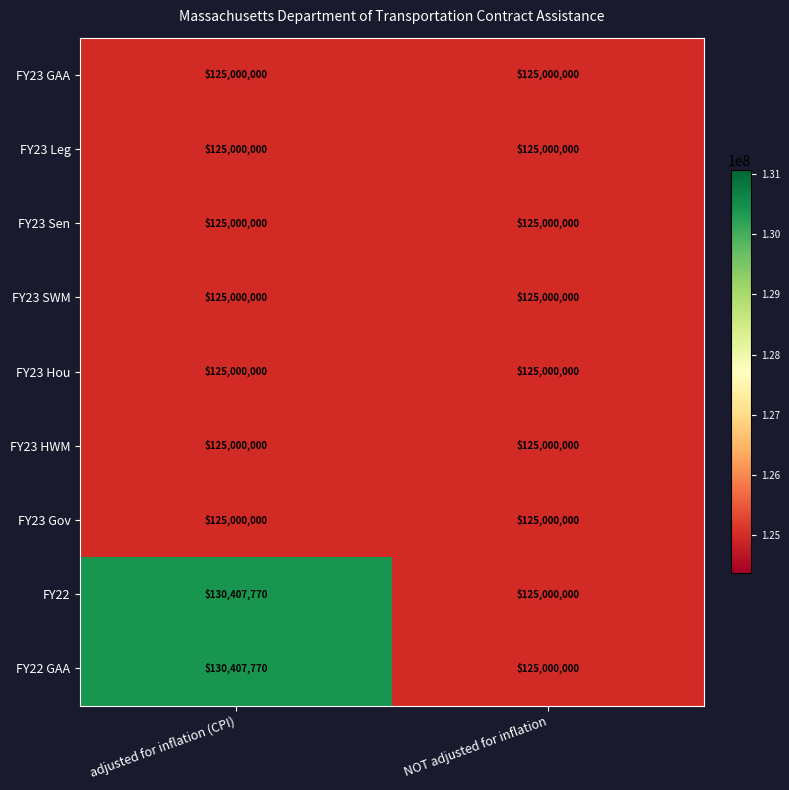

True or false: FY23 HWM has a value of 182063066 at NOT adjusted for inflation.

False